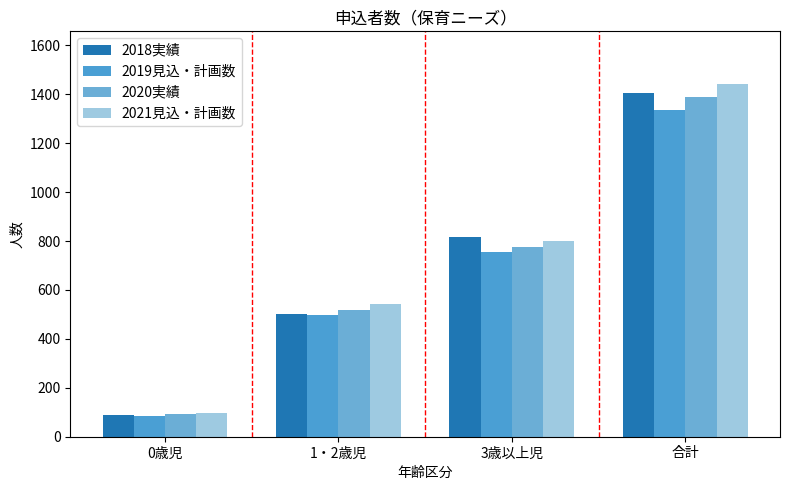

Reading right to left, list all the values displayed in this chart.

2018実績: 1407	816	502	89
2019見込・計画数: 1337	754	497	86
2020実績: 1389	777	520	92
2021見込・計画数: 1441	800	543	98